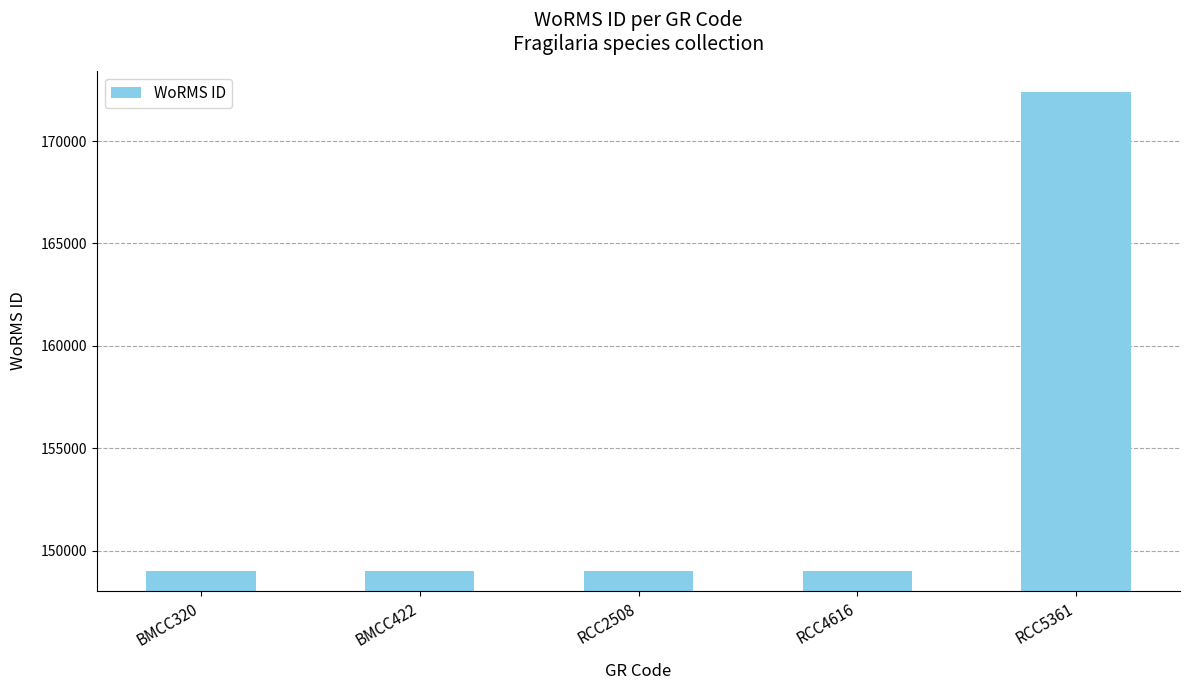

Count the number of values greater than 149028.

1